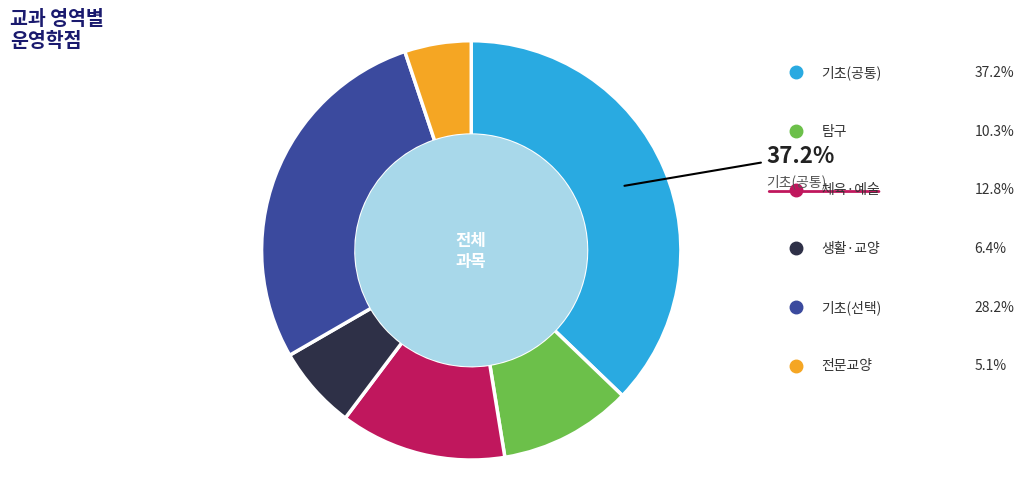

Is there a majority slice in this chart?

No